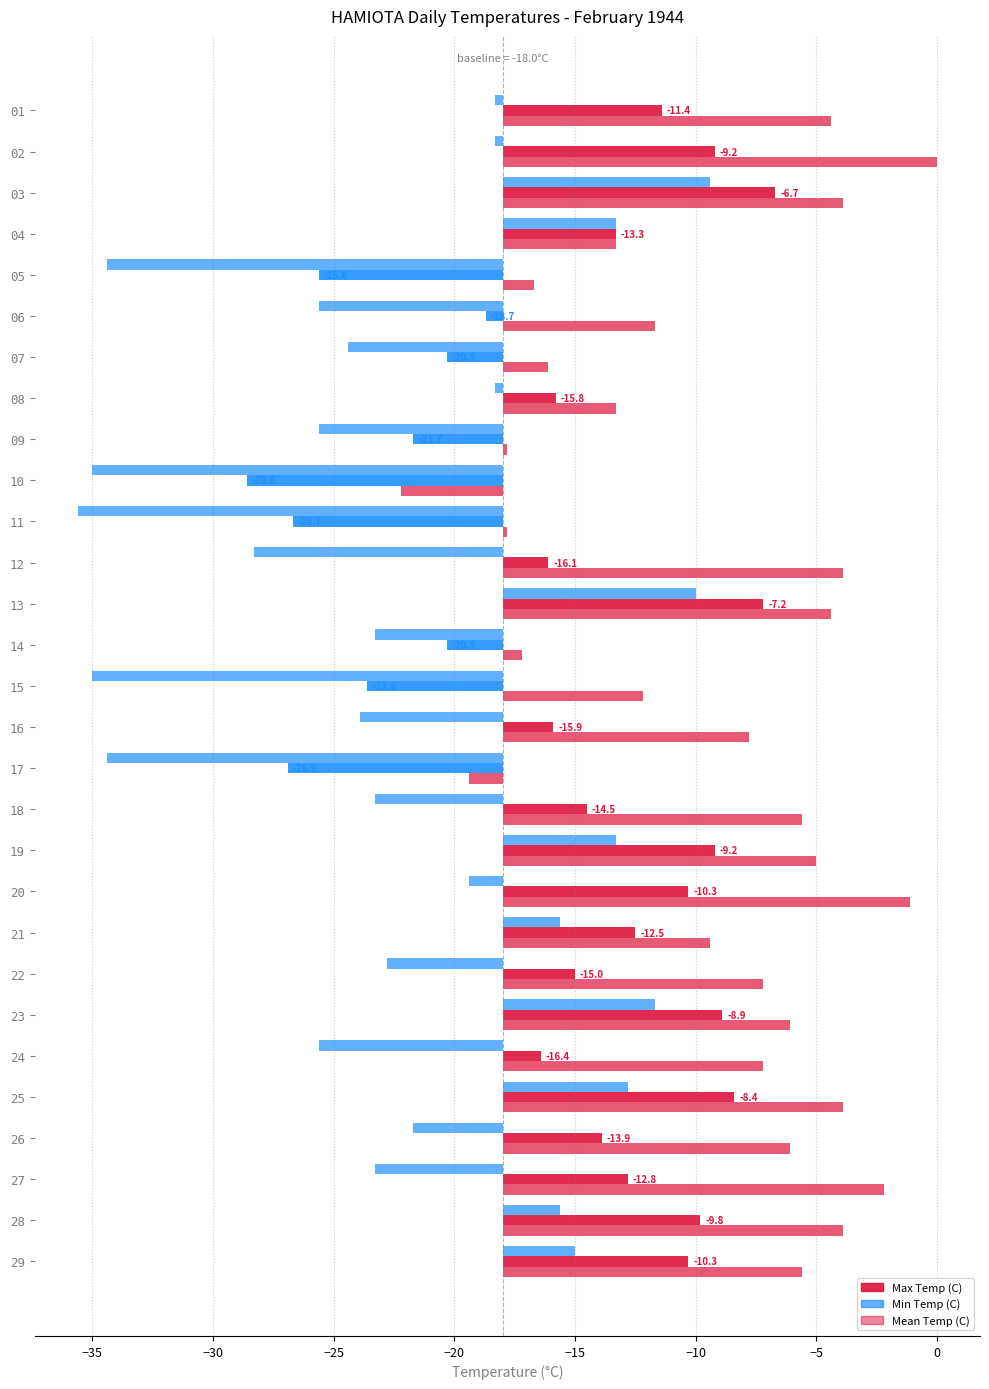

How many groups of bars are there?

29